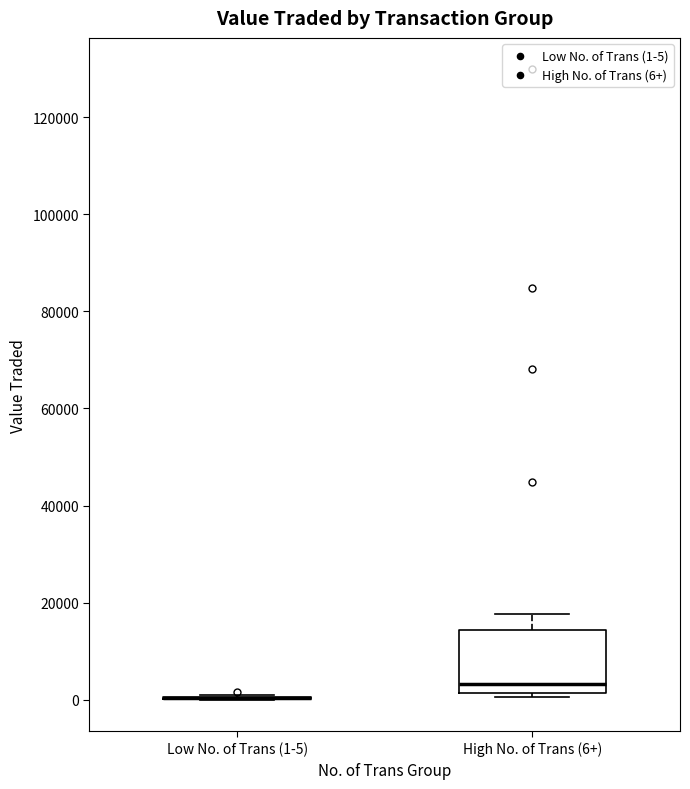

Which box is the tallest, from its lower edge to its upper edge?

High No. of Trans (6+)